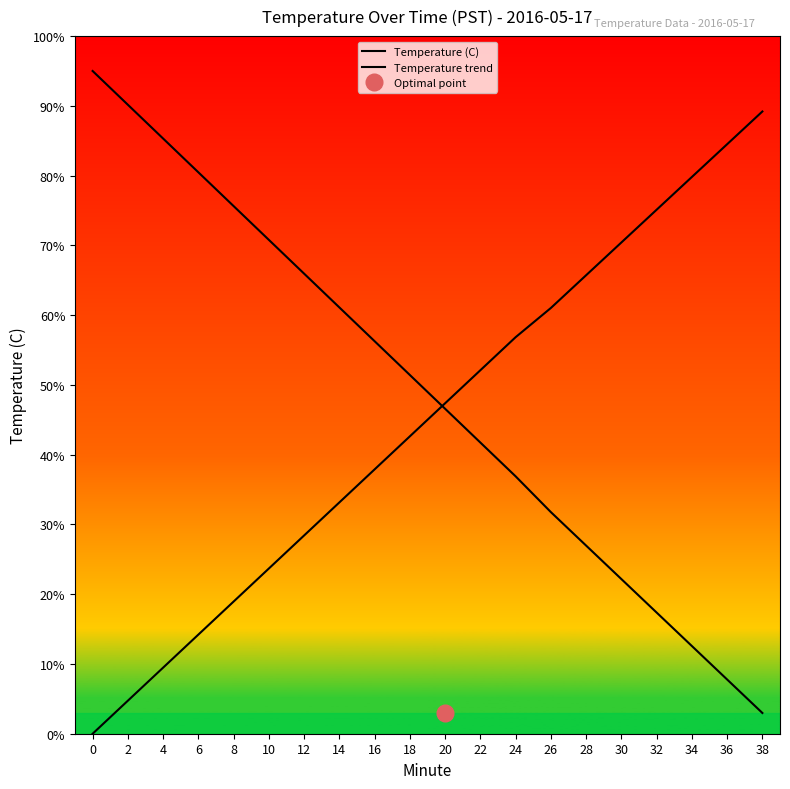

What is the spread (max minus min) of values at 16?

18.4